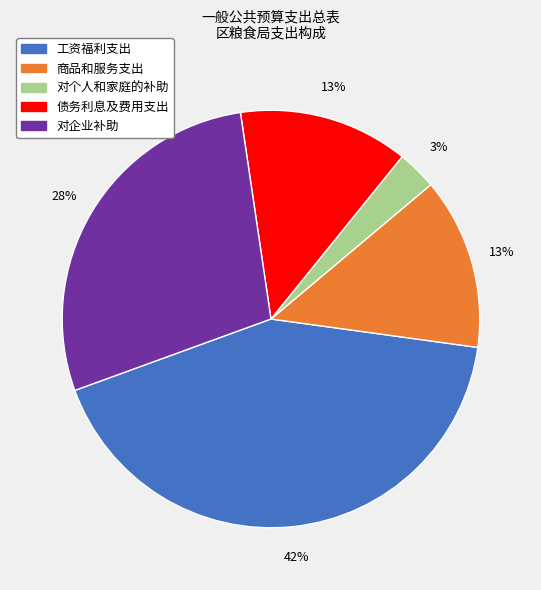

To the nearest percent, what is the difference between the largest and smallest slice percentages?

39%